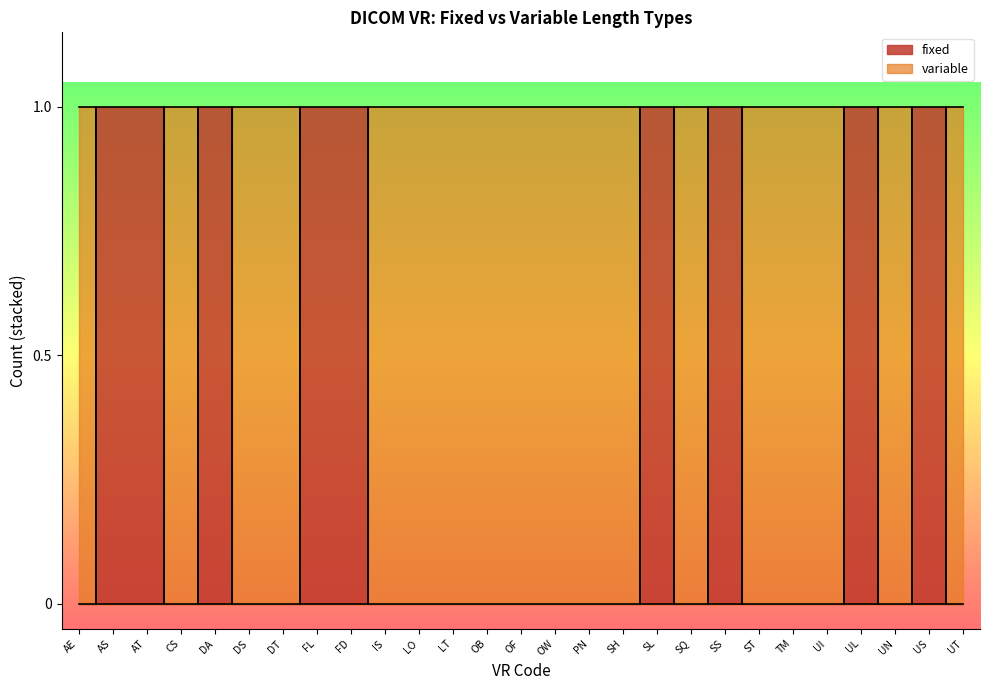

What is the total value across all series at ST?

1